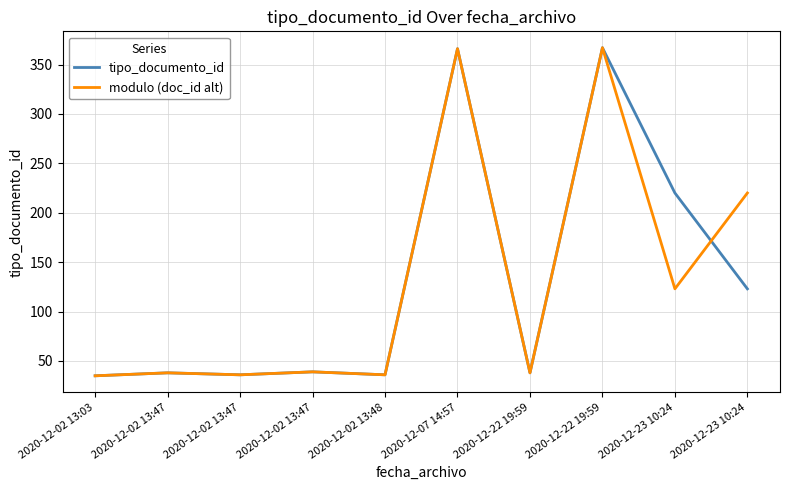

What is the total value across all series at 2020-12-02 13:47?

76